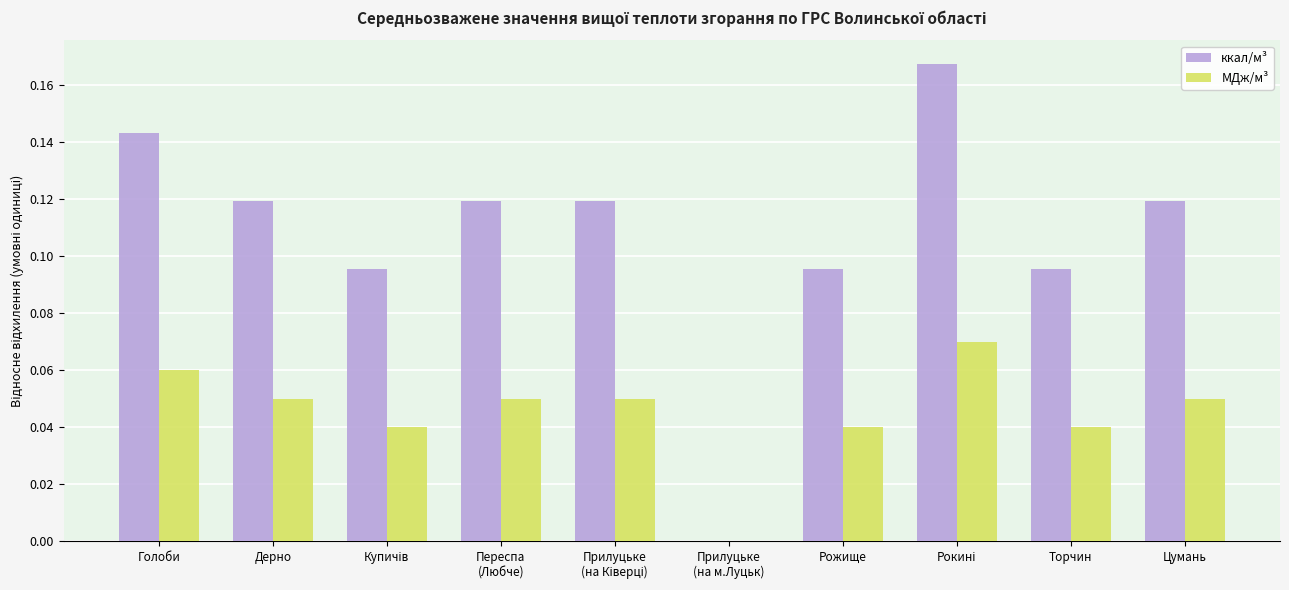

Which series has the largest total across all categories?

ккал/м³